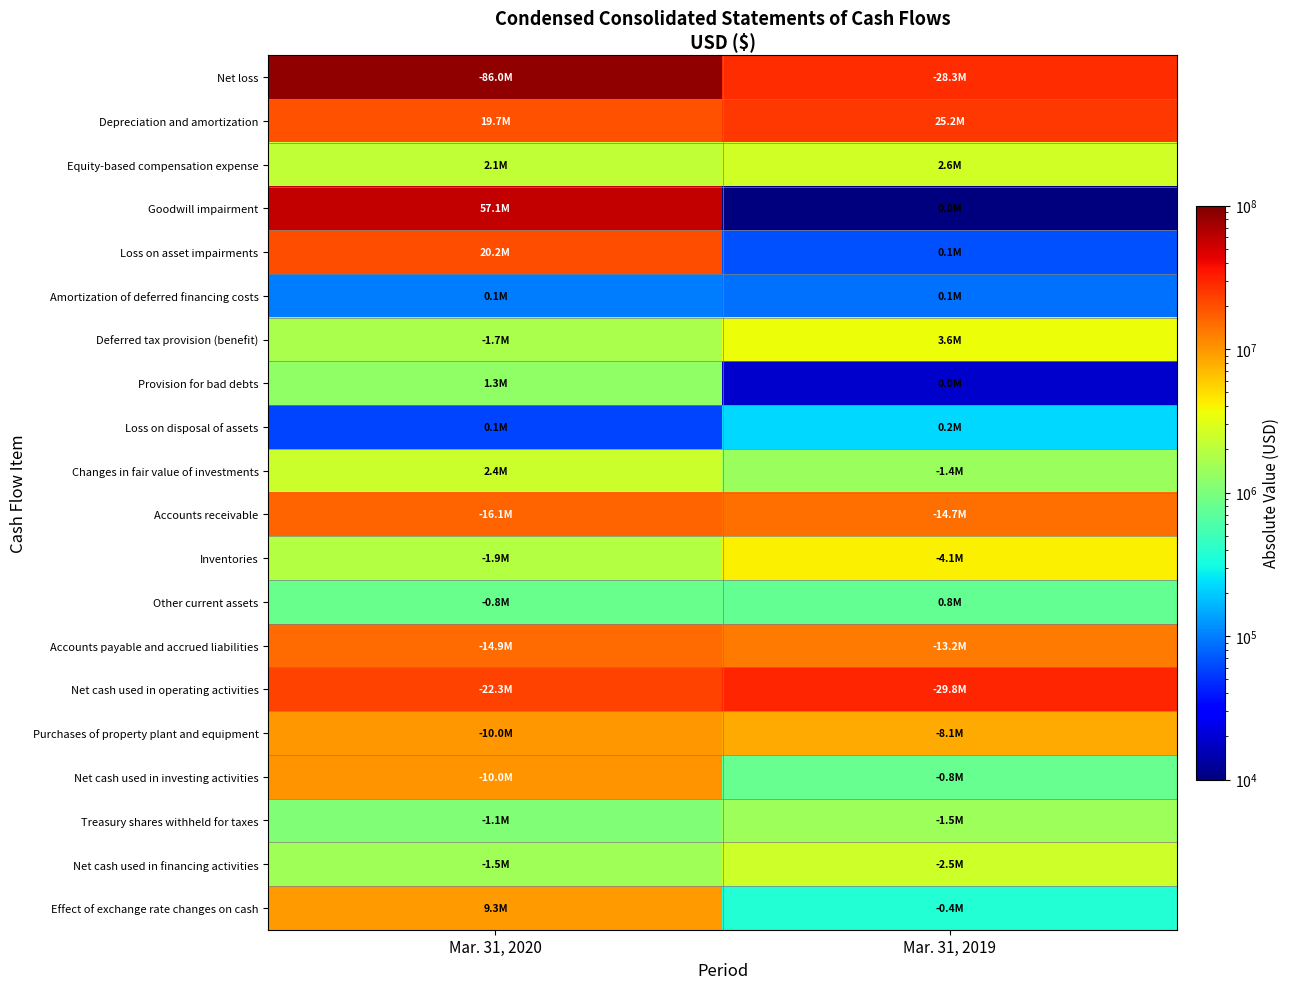

Which series has the largest total across all categories?

Net loss